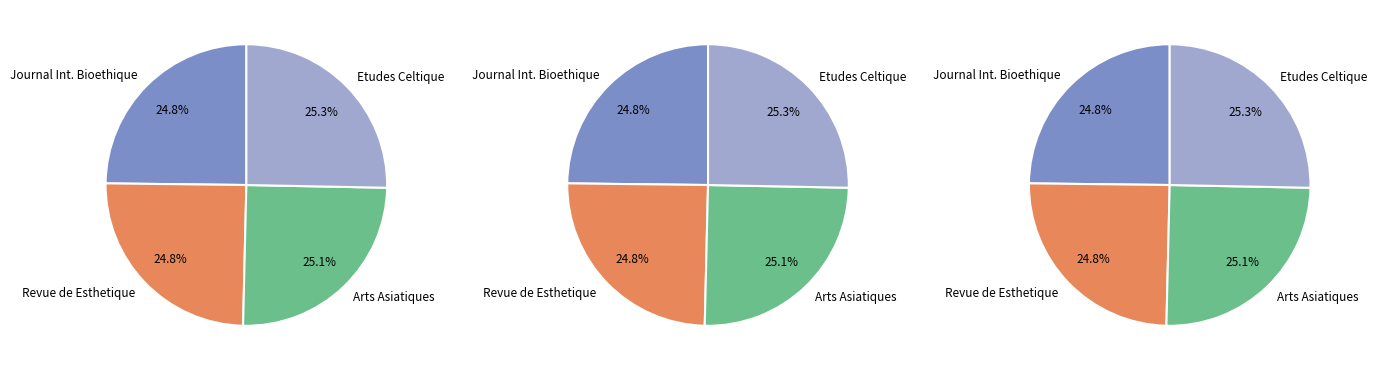

What percentage is NOT represented by Etudes Celtique?

74.7%